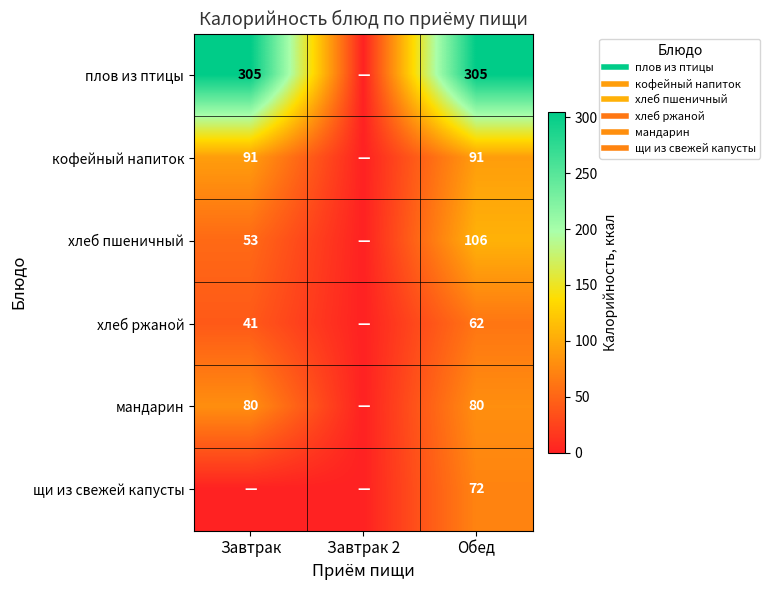

At which label does хлеб пшеничный first exceed 53?

Обед